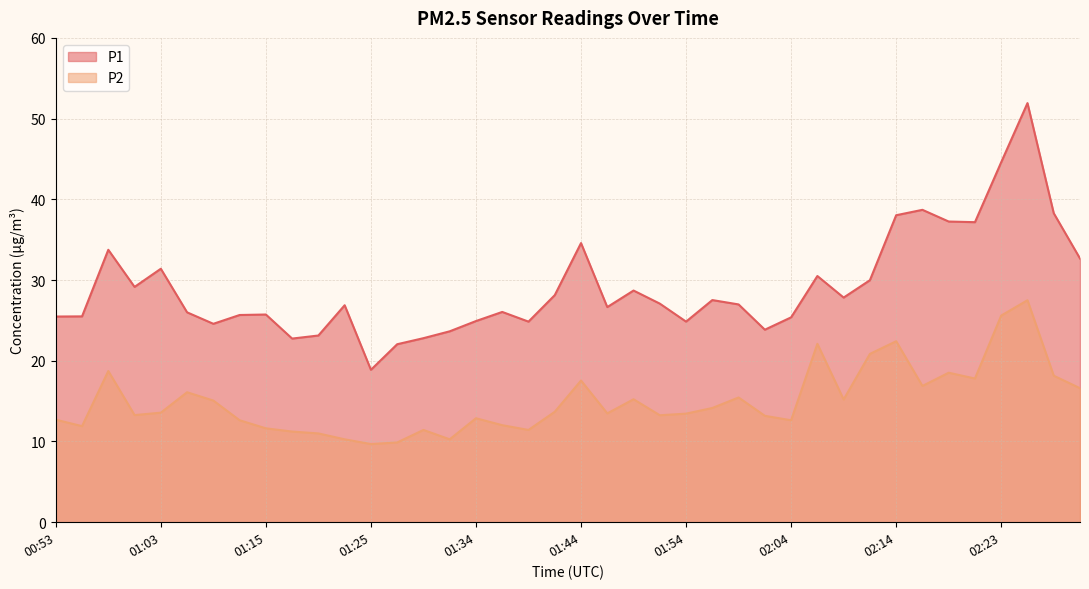

How many interior local peaks does the P1 series have?

11